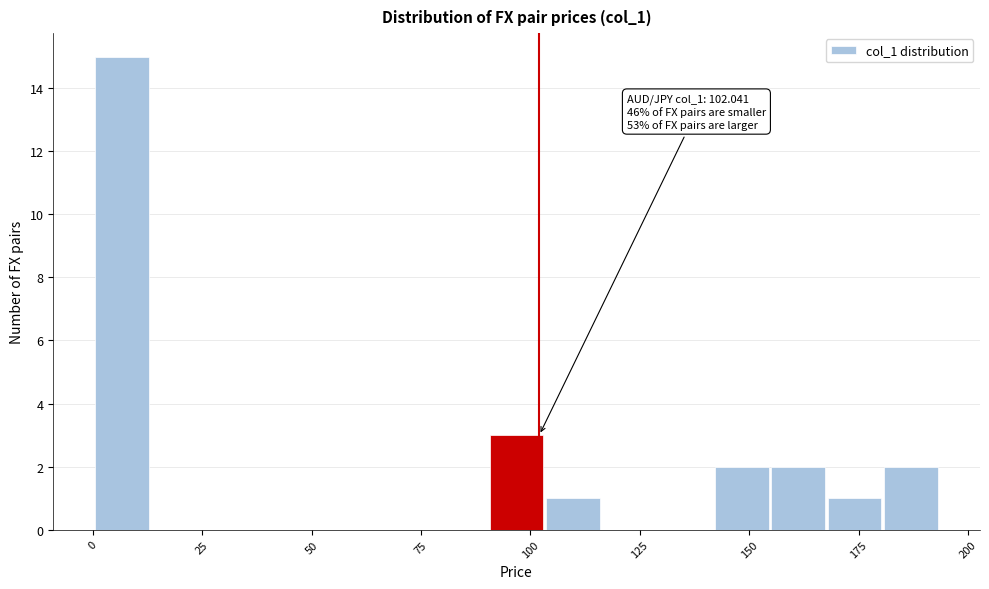

Around what value on the x-axis is the tallest bar? Give the approximate position of its centre, as read against the axis.

5